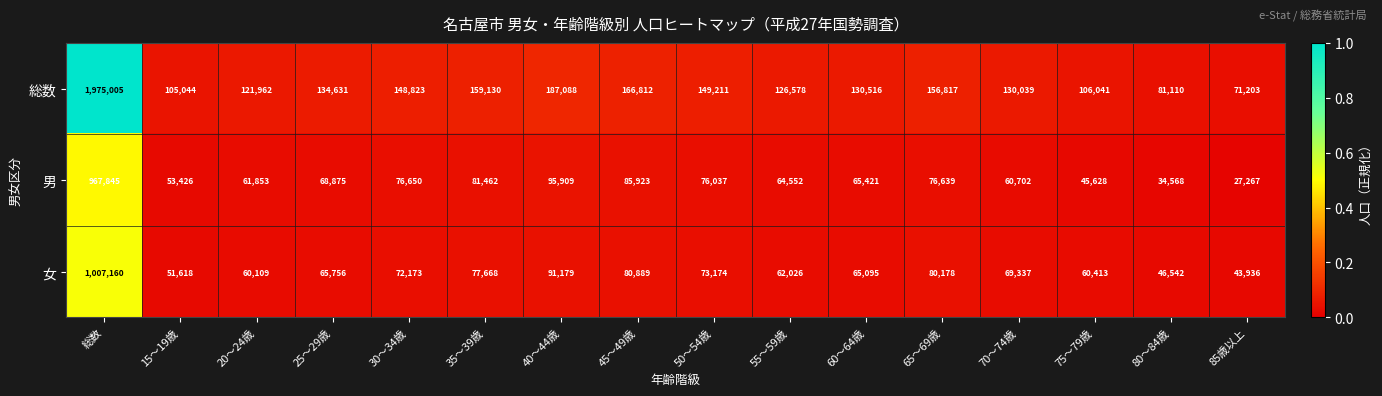

Between 75～79歳 and 80～84歳, which series saw the biggest shift?

総数